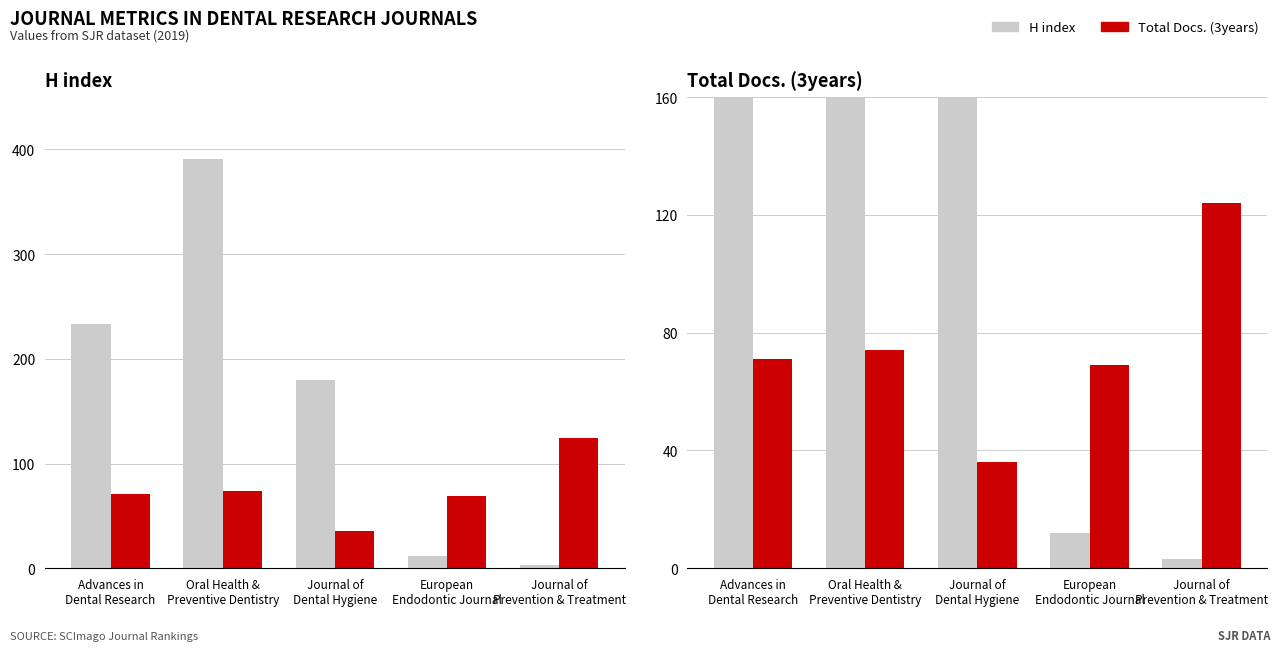

What is the label of the 4th bar from the left?

European
Endodontic Journal